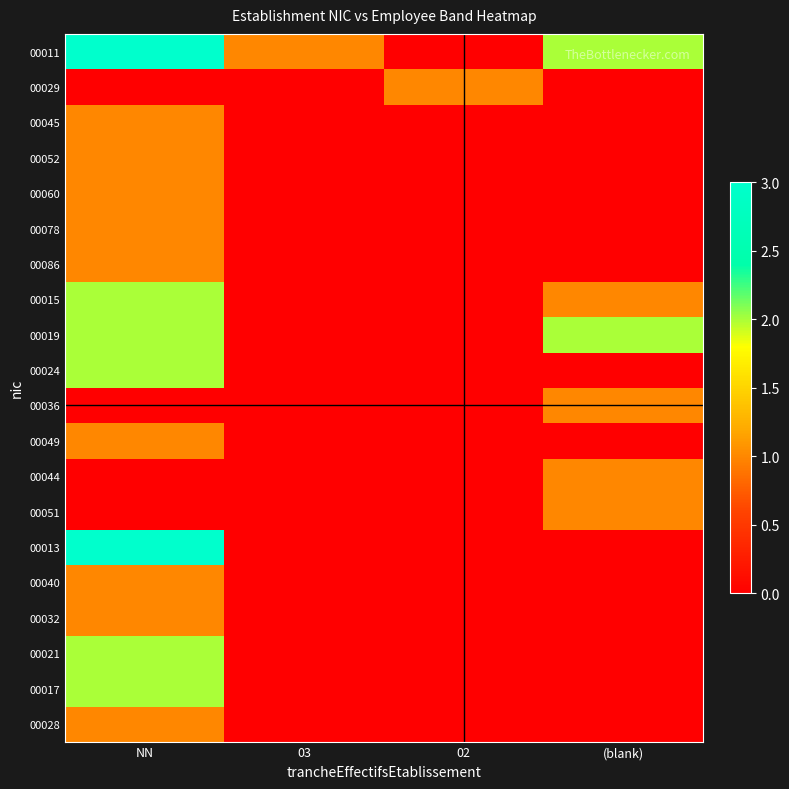

At how many categories does at least one series exceed 2?

1